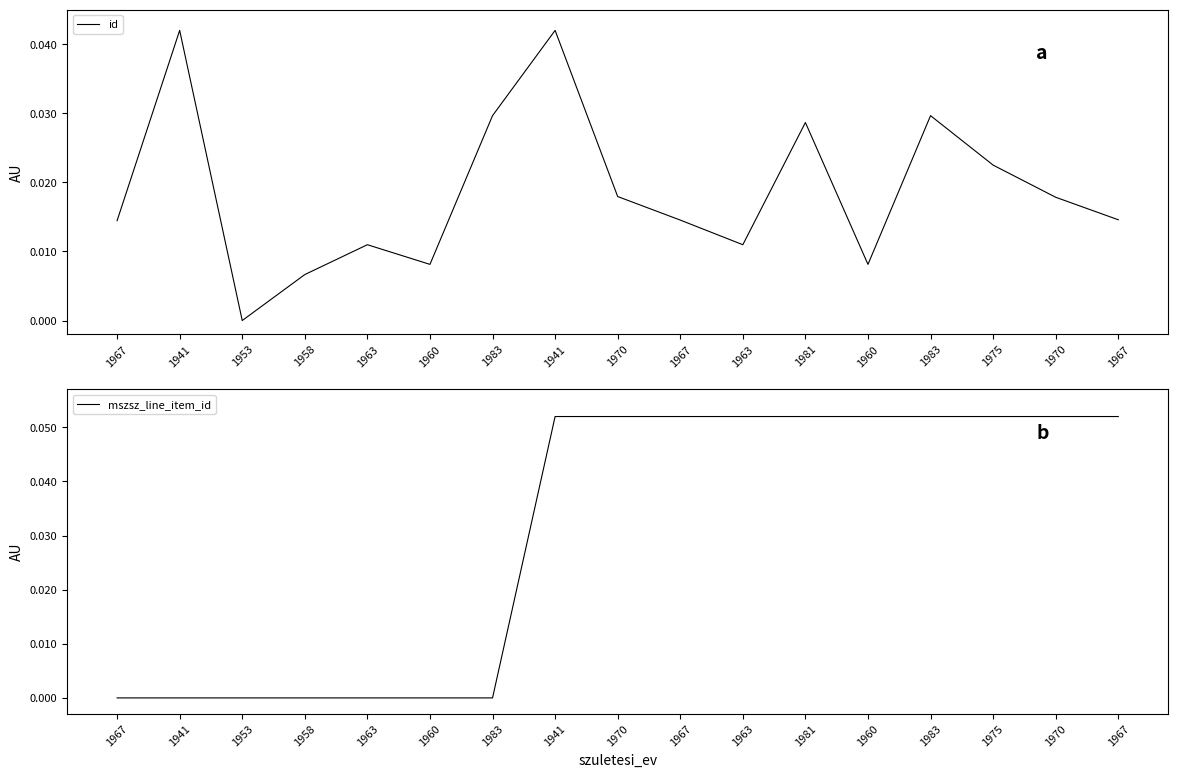

What is the label of the 4th point from the left?

1958